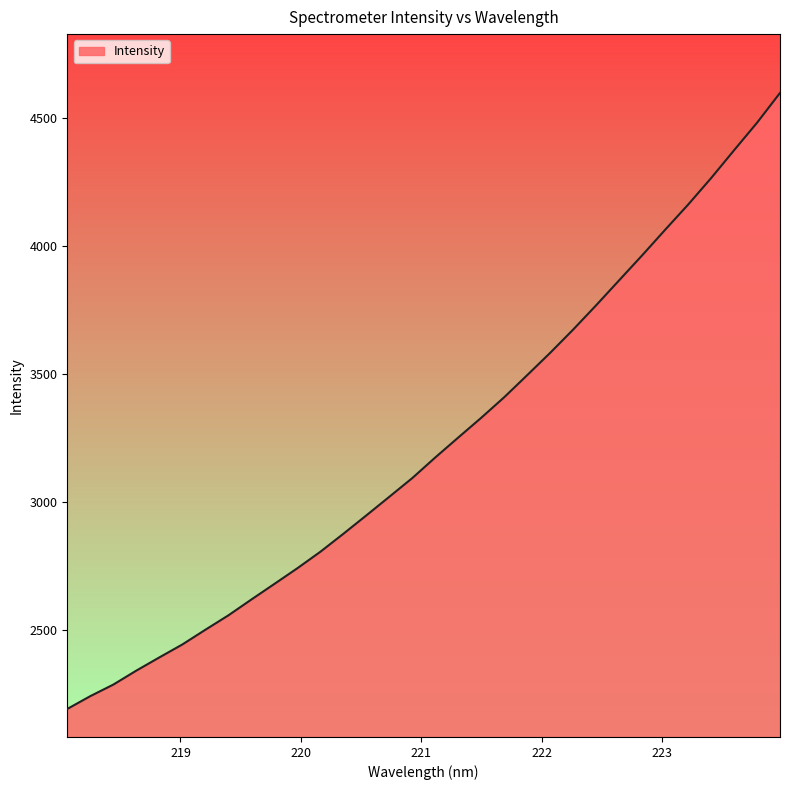

What is the difference between the maximum and minimum values?

2406.3